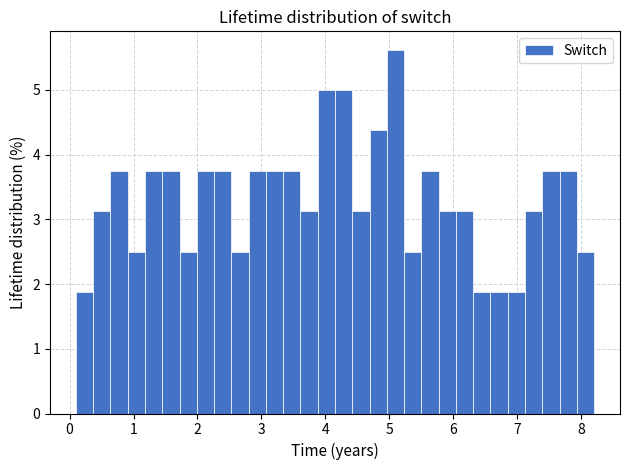

Read against the x-axis, roughly where is the centre of the tallest bar?

5.1